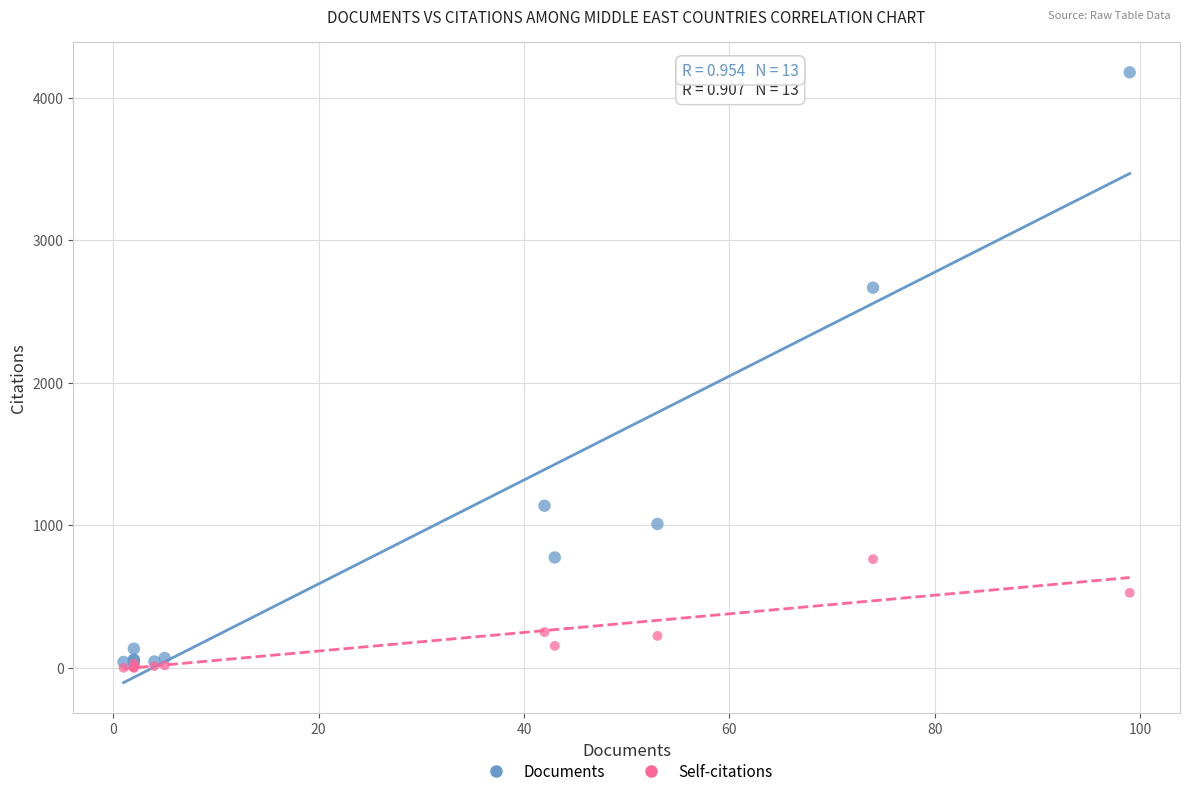

Which series has the widest spread of Y values?

Documents